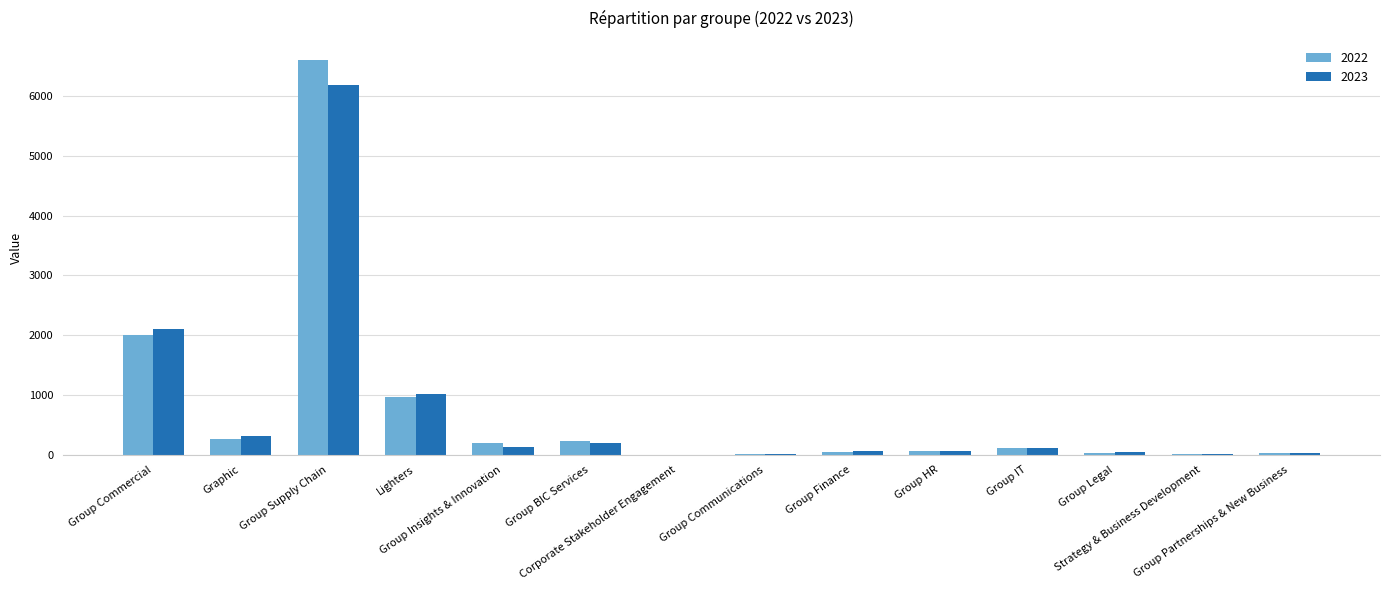

Where is 2022 nearest to the value 3298?

Group Commercial